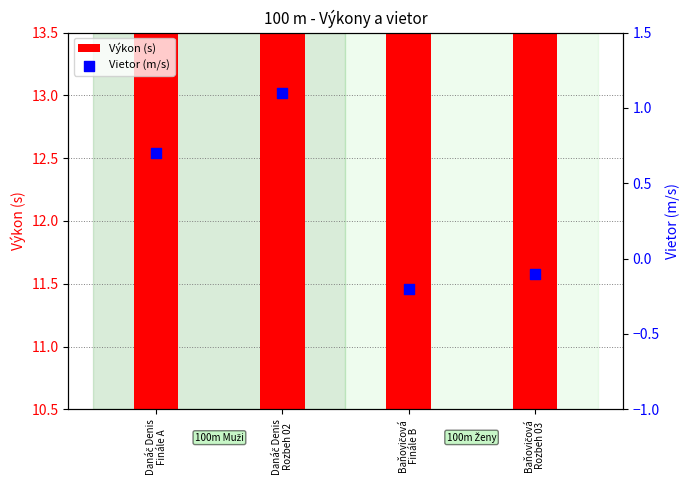

What are all the series names shown in the legend?

Výkon (s), Vietor (m/s)